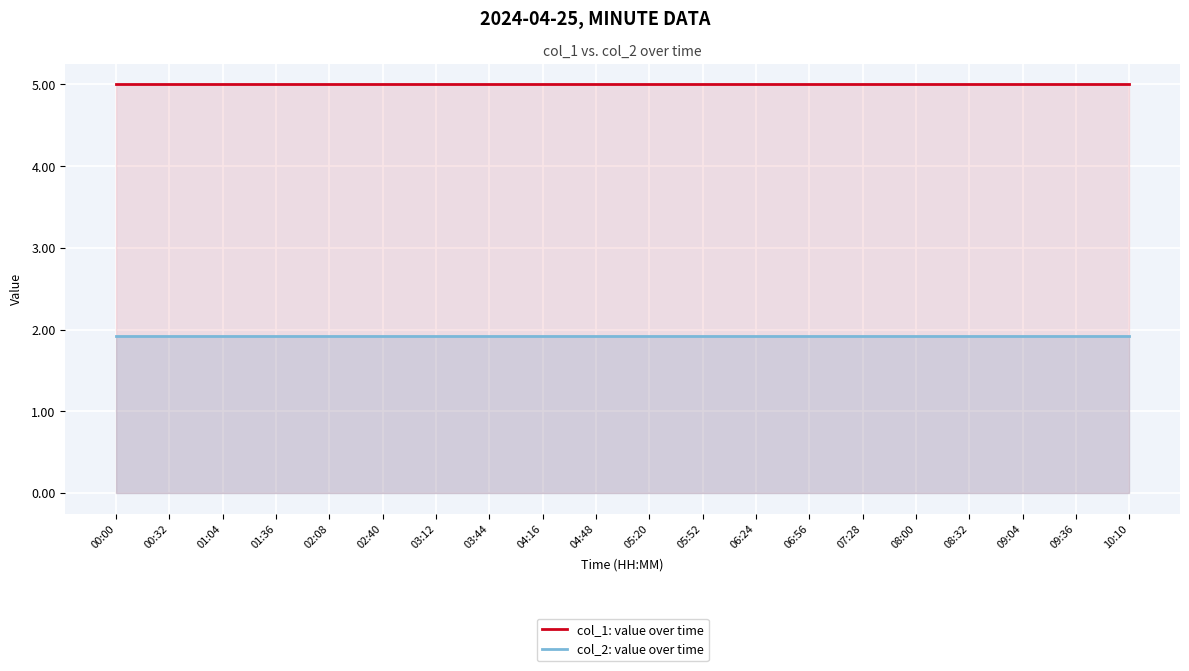

Is the value of col_2: value over time at 09:36 greater than the value of col_1: value over time at 05:52?

No